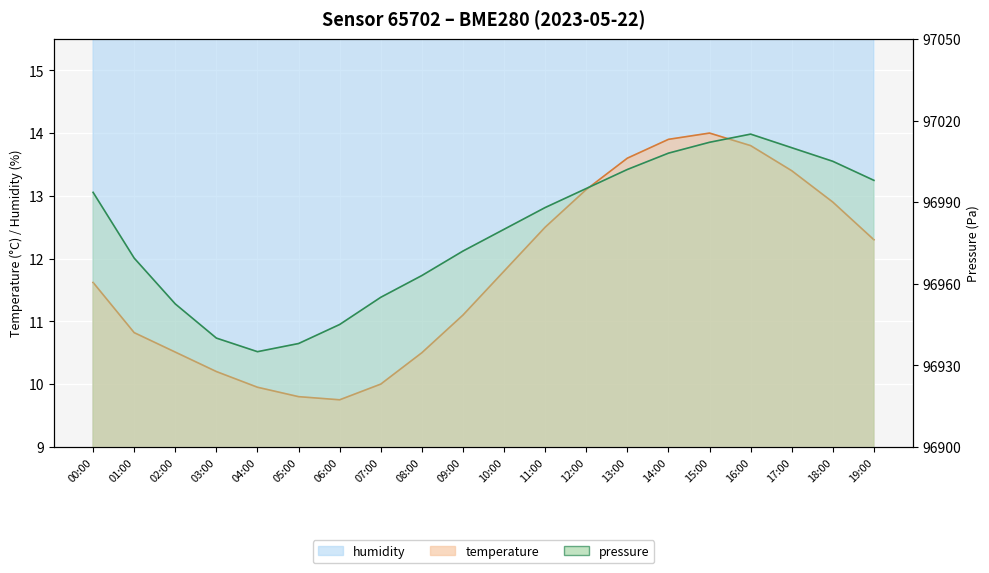

True or false: pressure and humidity cross at least once.

False